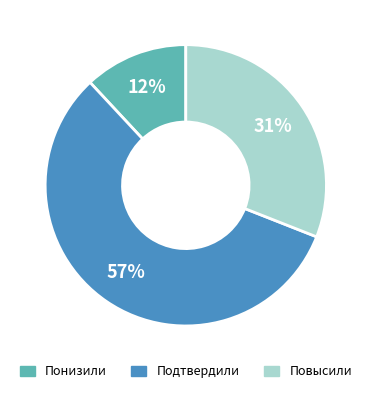

What is the largest slice in the pie chart?

Подтвердили